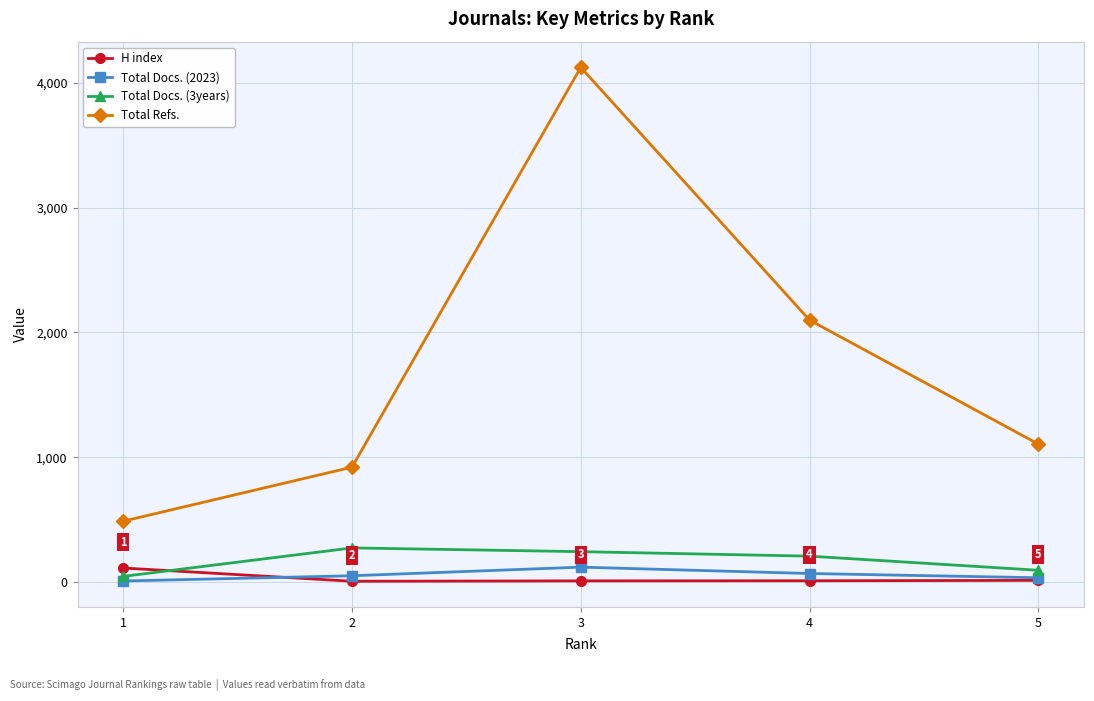

What are all the series names shown in the legend?

H index, Total Docs. (2023), Total Docs. (3years), Total Refs.